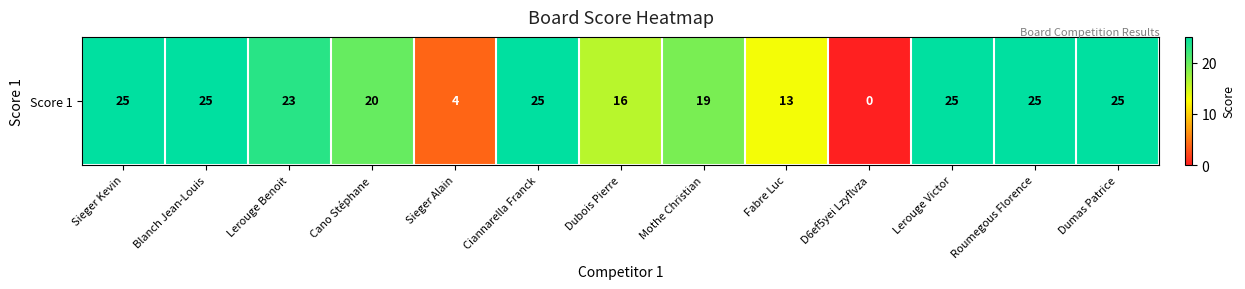

What is the greatest value displayed?

25